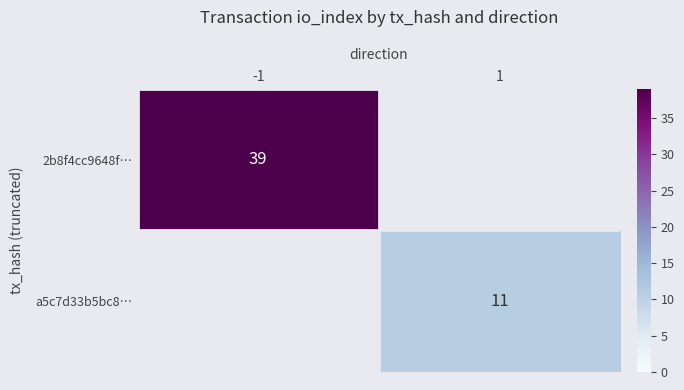

The a5c7d33b5bc8… series shows 5 at 1. True or false?

False